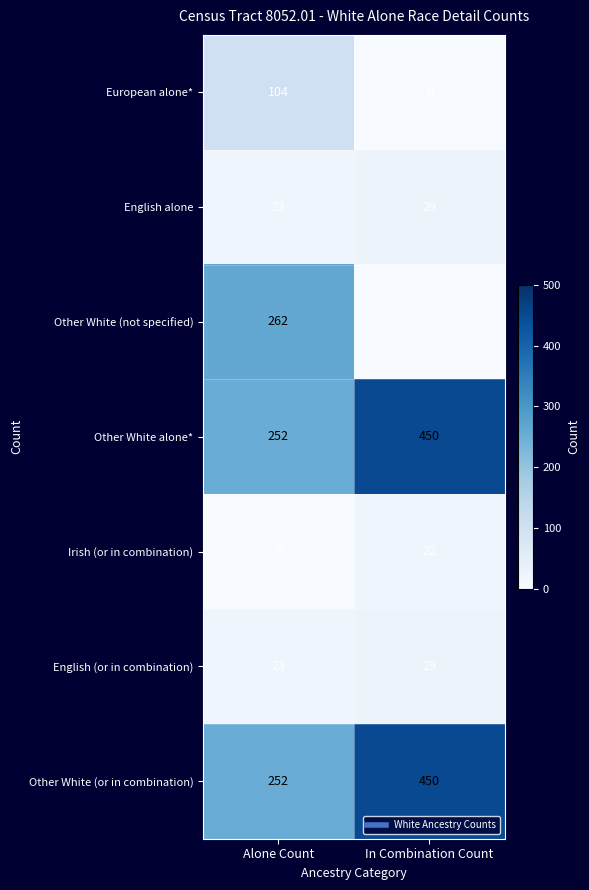

Is it true that Other White alone* equals 294 at In Combination Count?

False